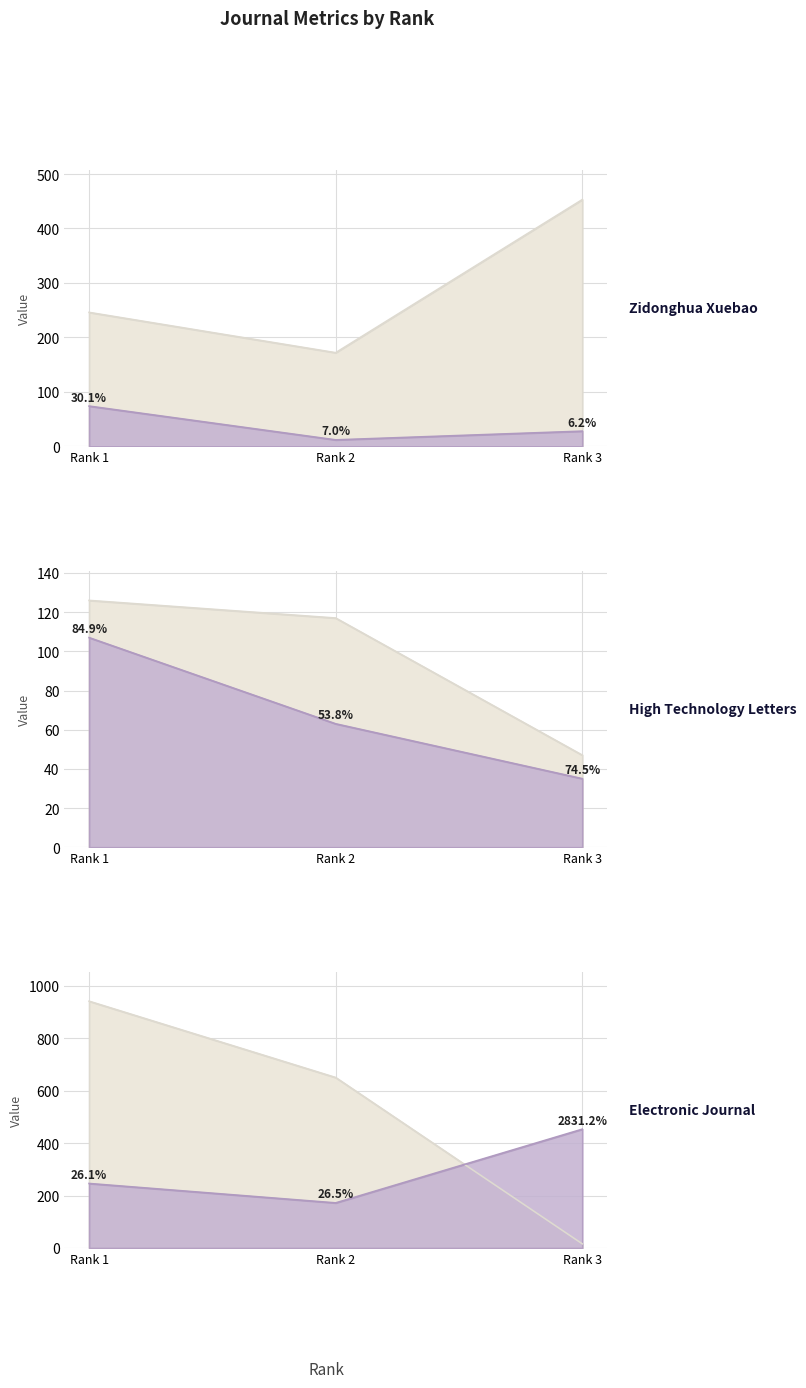

Where is Total Refs. nearest to the value 312?

Rank 1